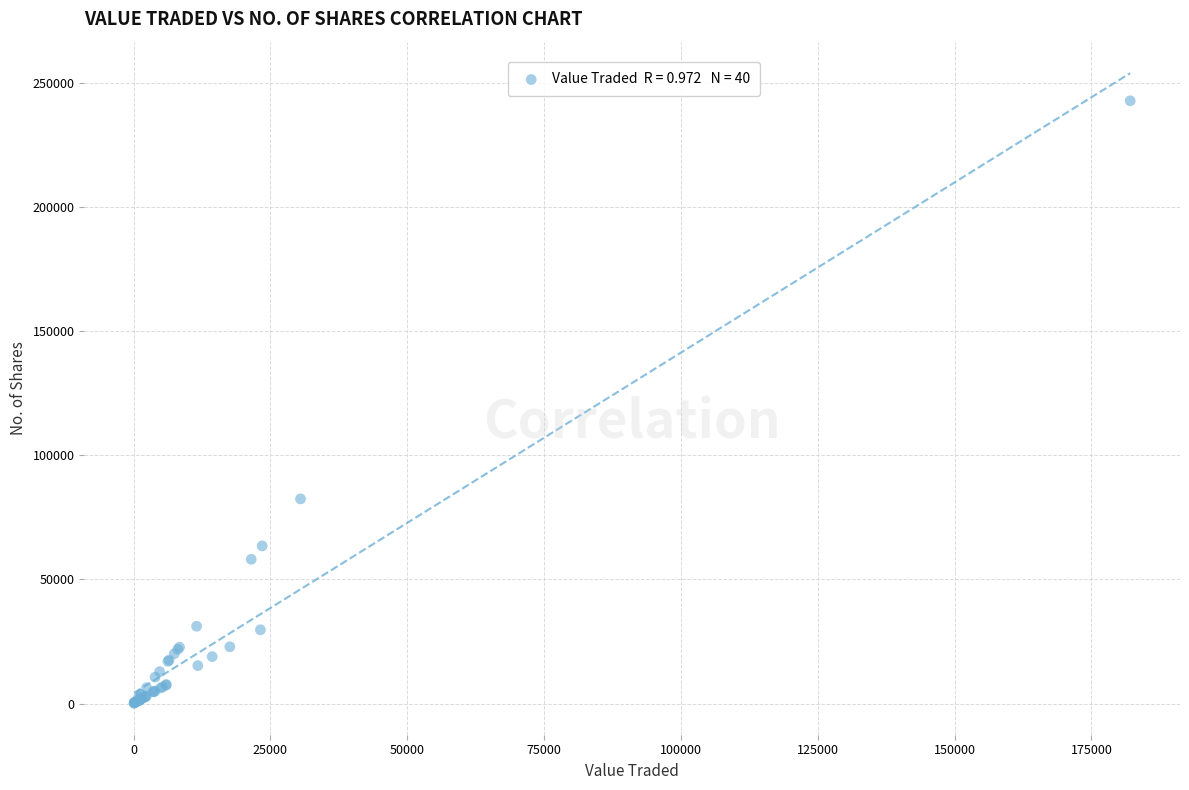

What Y value in the scatter plot is closest to 121462?

82434